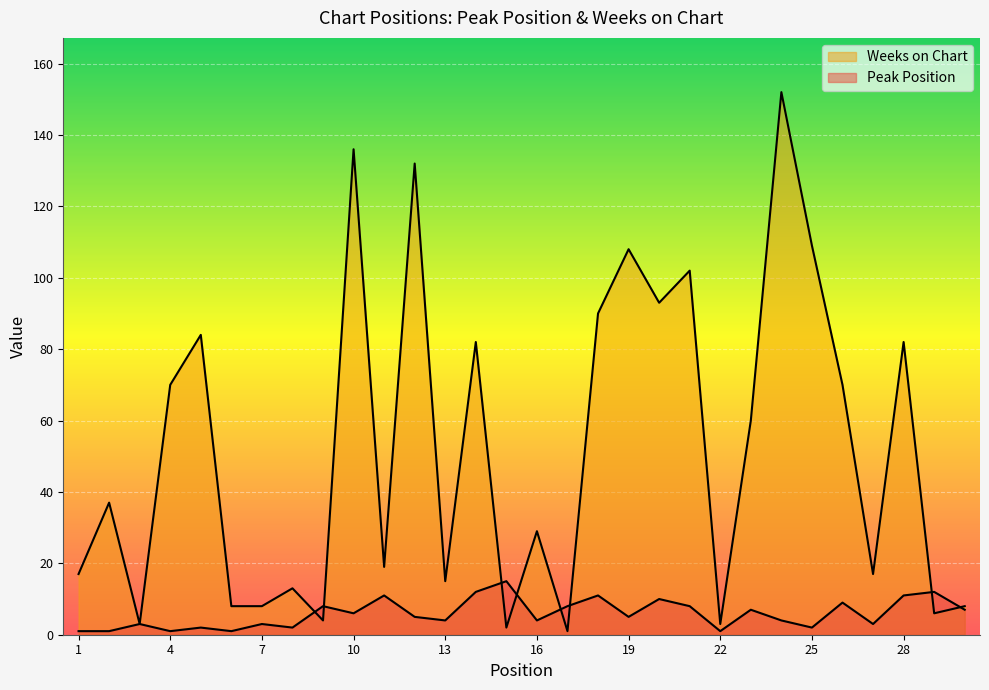

List the series in order of their overall mean, lowest first.

Peak Position, Weeks on Chart